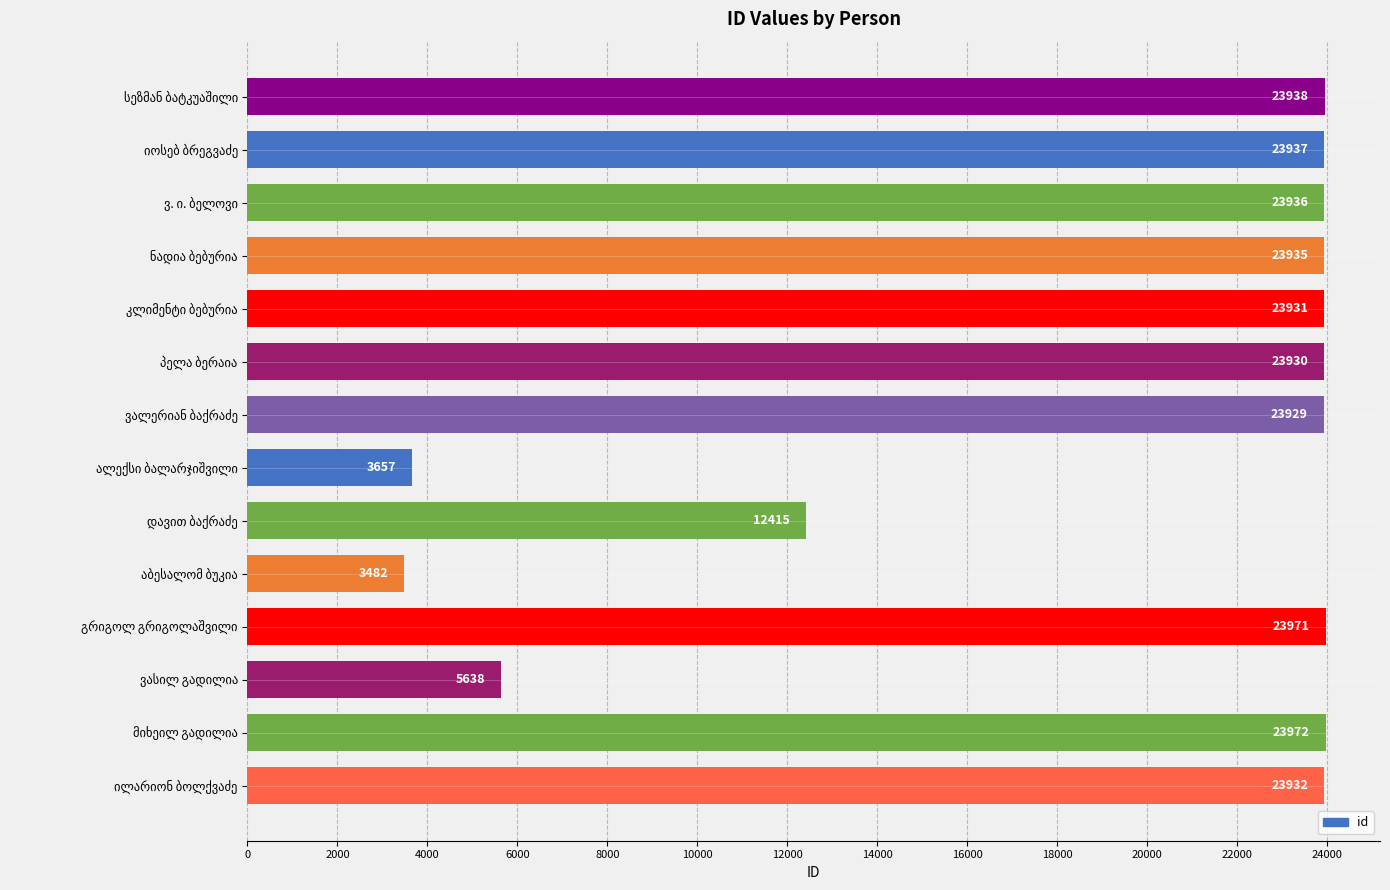

What is the minimum value shown in the chart?

3482